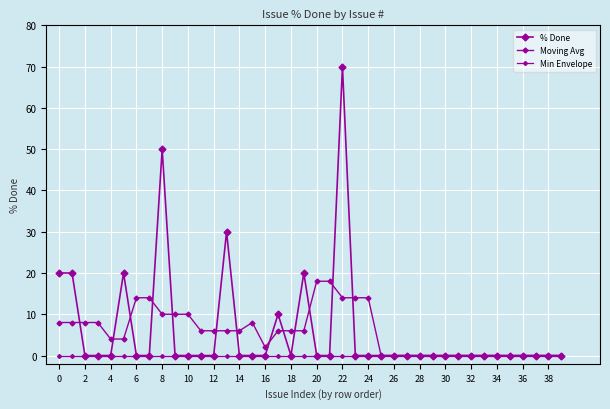

Count the number of data series in this chart.

3